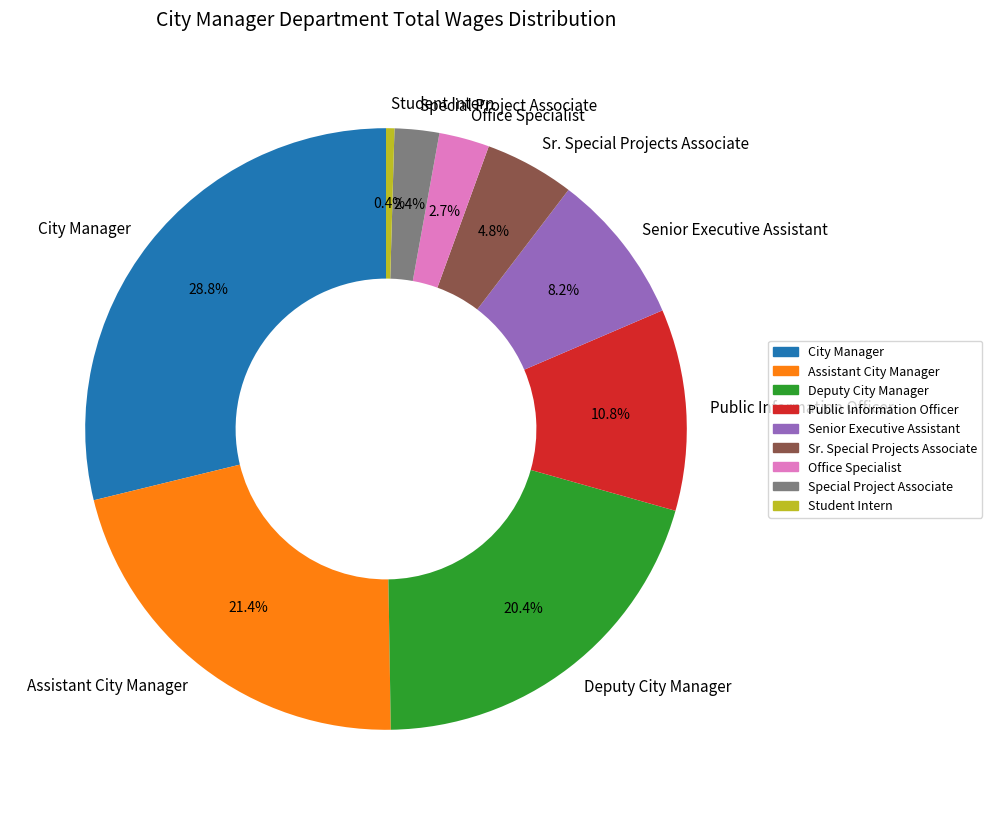

Count the number of slices in the pie.

9